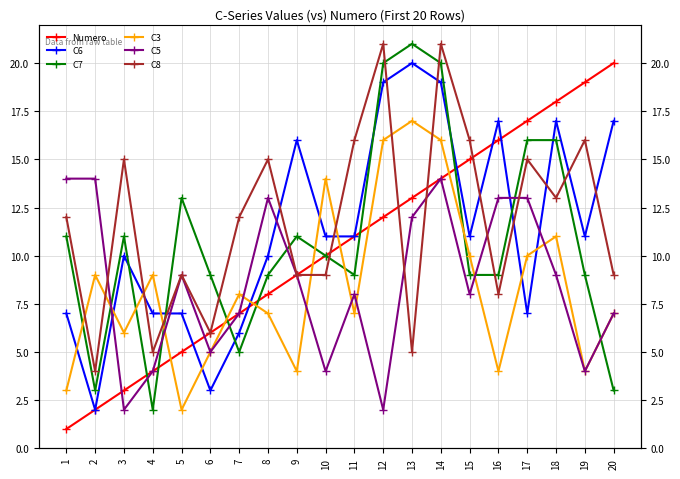

How many values in the Numero series are below 11?

10